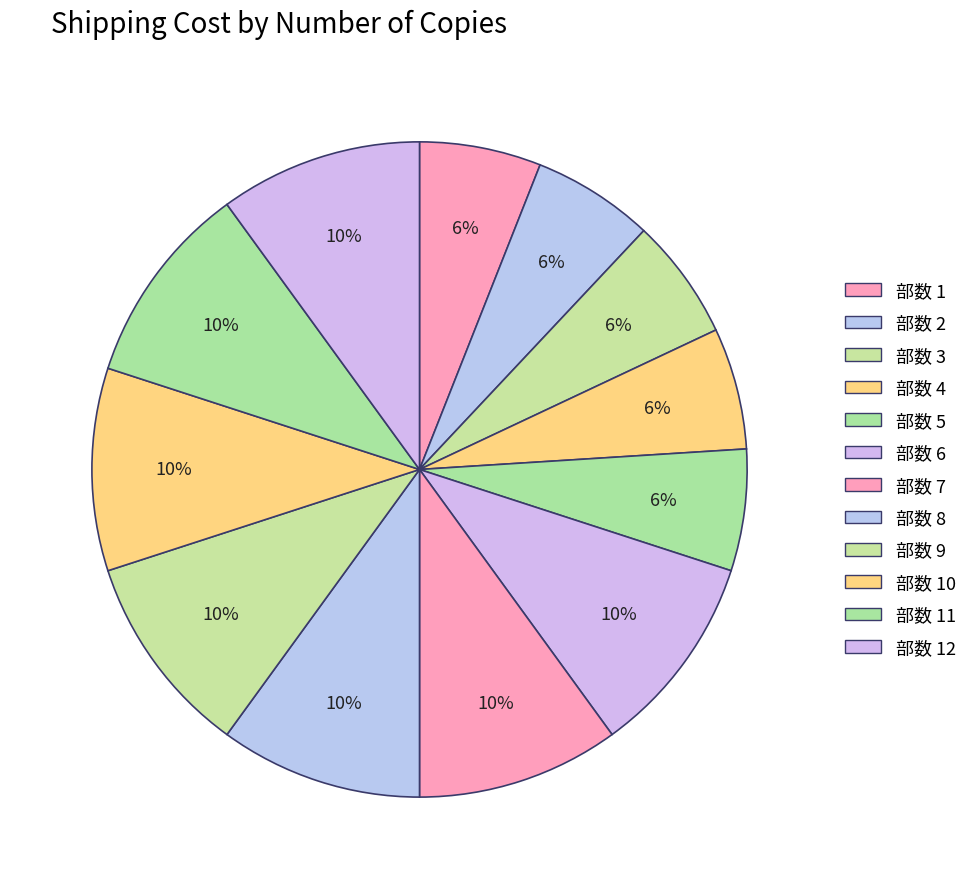

How many slices are in this pie chart?

12